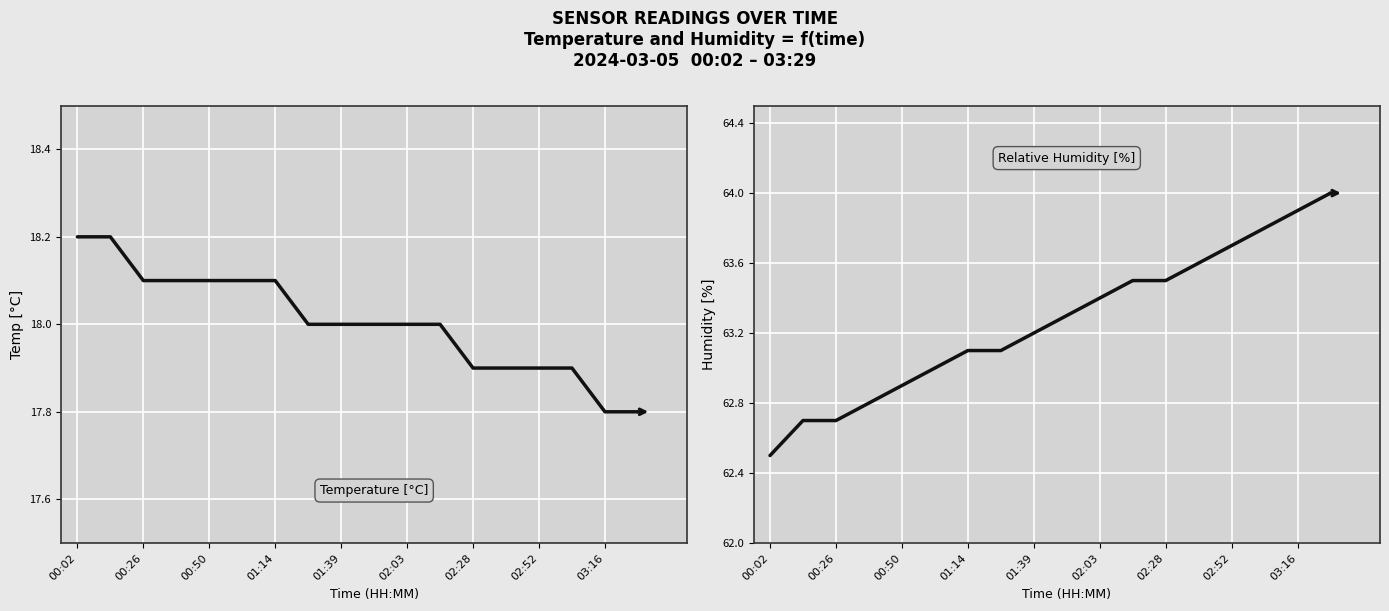

How many data points in Temp are above 18?

7